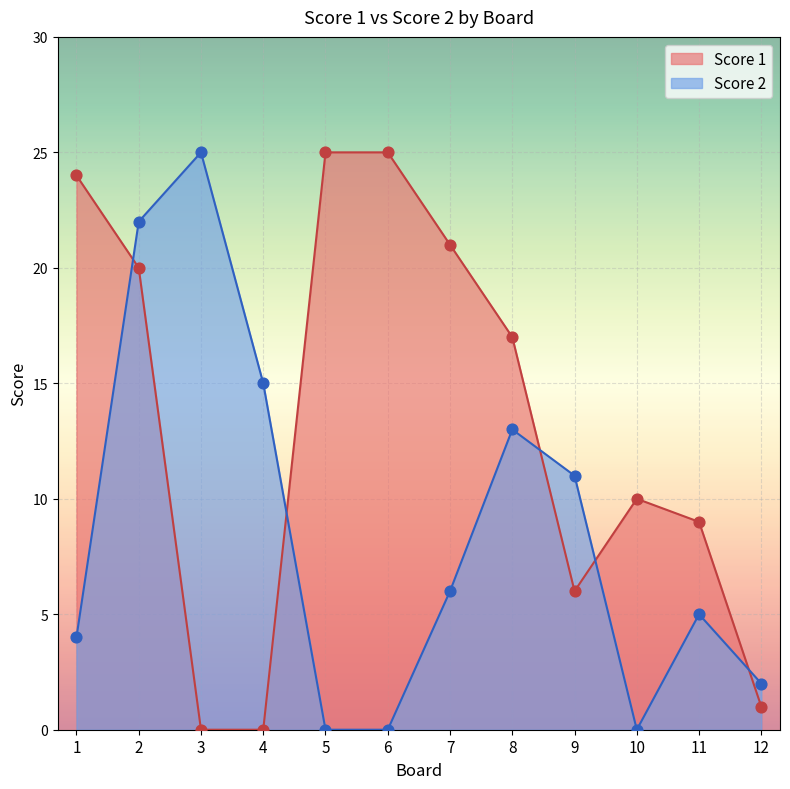

Which series contains the lowest Y value?

Score 1